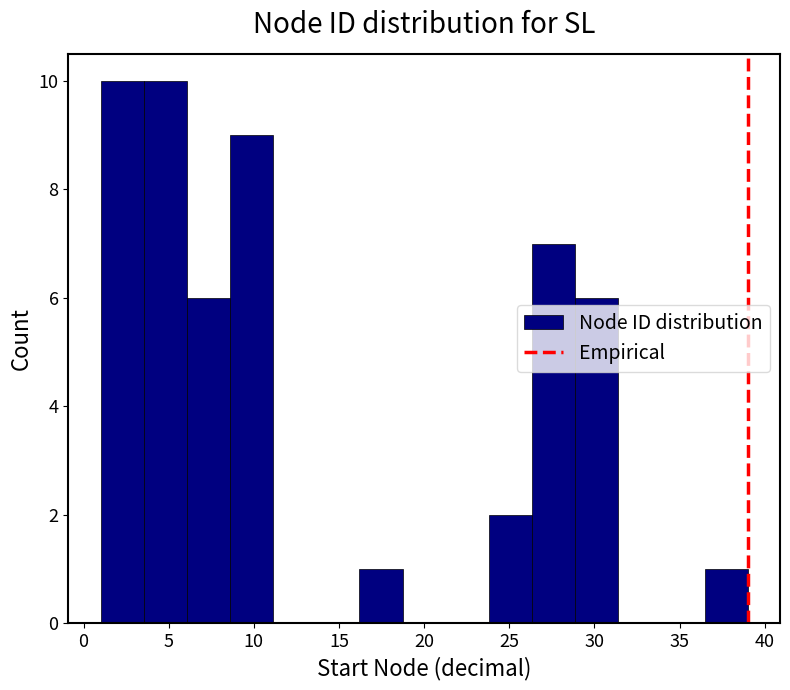

Reading left to right, transcribe this chart: for each bar, give the range it covers on the x-axis and its height. Neither the bar edges nor the heights are printed on the chart, so give them approximately, as read against the axes.

1.0 to 3.5: 10
3.5 to 6.0: 10
6.0 to 8.5: 6
8.5 to 11.0: 9
11.0 to 13.5: 0
13.5 to 16.0: 0
16.0 to 18.5: 1
18.5 to 21.5: 0
21.5 to 24.0: 0
24.0 to 26.5: 2
26.5 to 29.0: 7
29.0 to 31.5: 6
31.5 to 34.0: 0
34.0 to 36.5: 0
36.5 to 39.0: 1